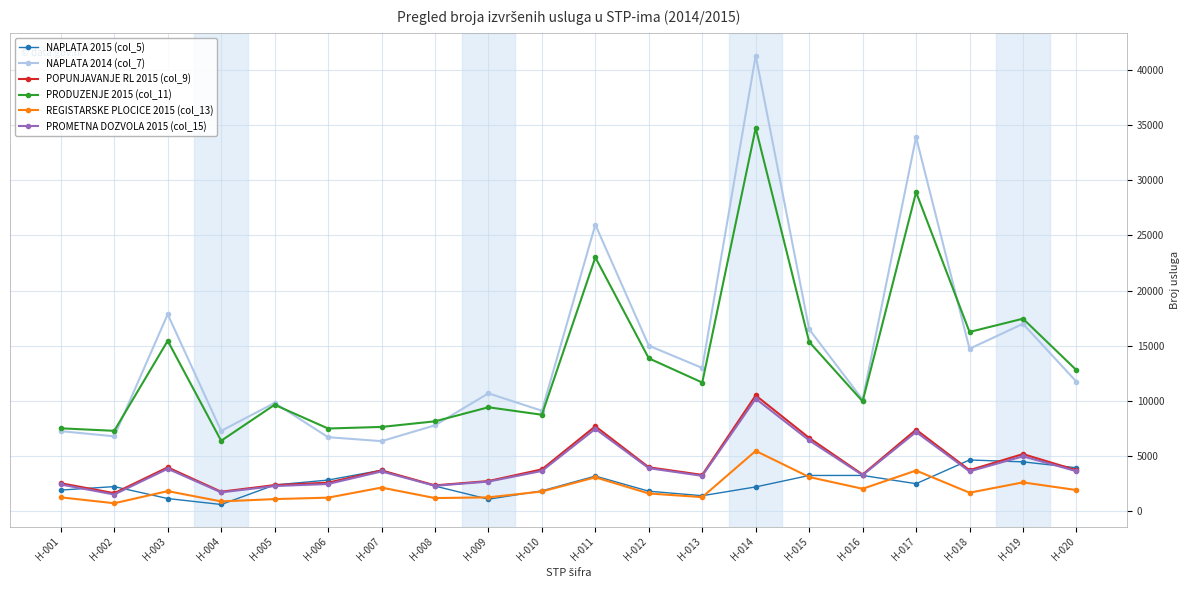

What is the spread (max minus min) of values at H-007?

5498